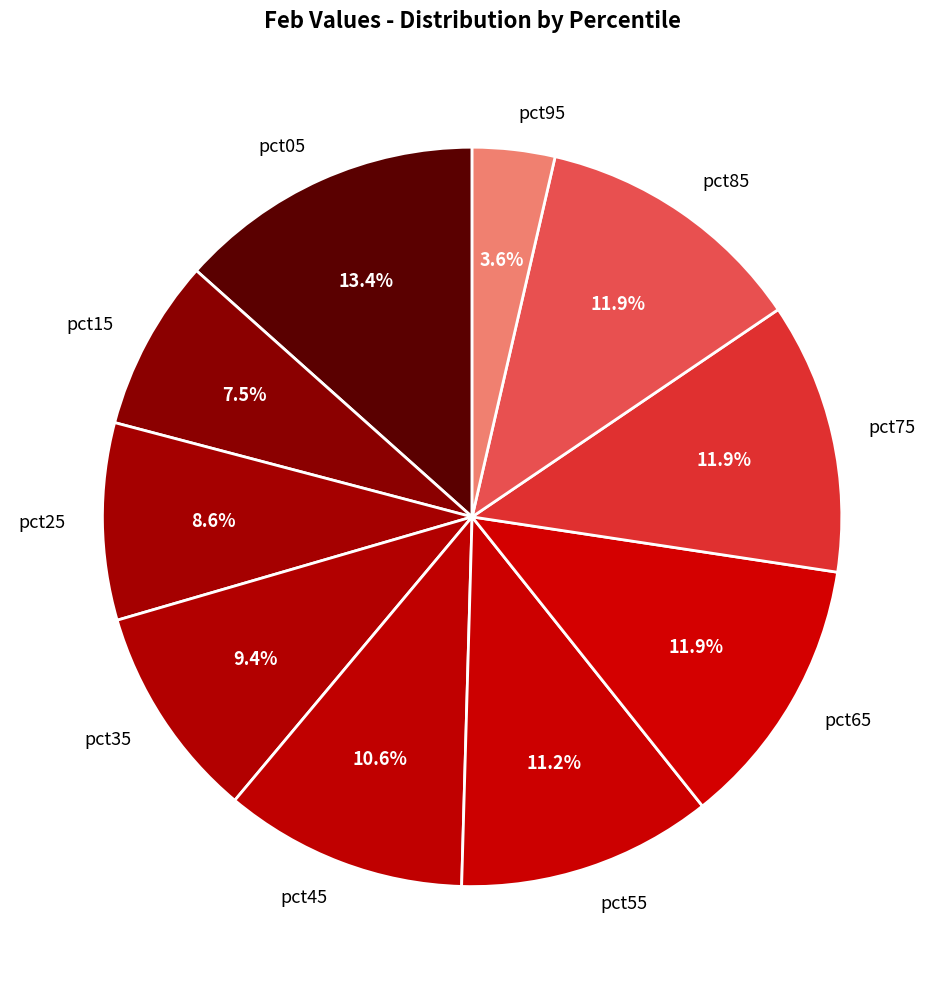

What percentage is the pct85 slice, to the nearest percent?

12%